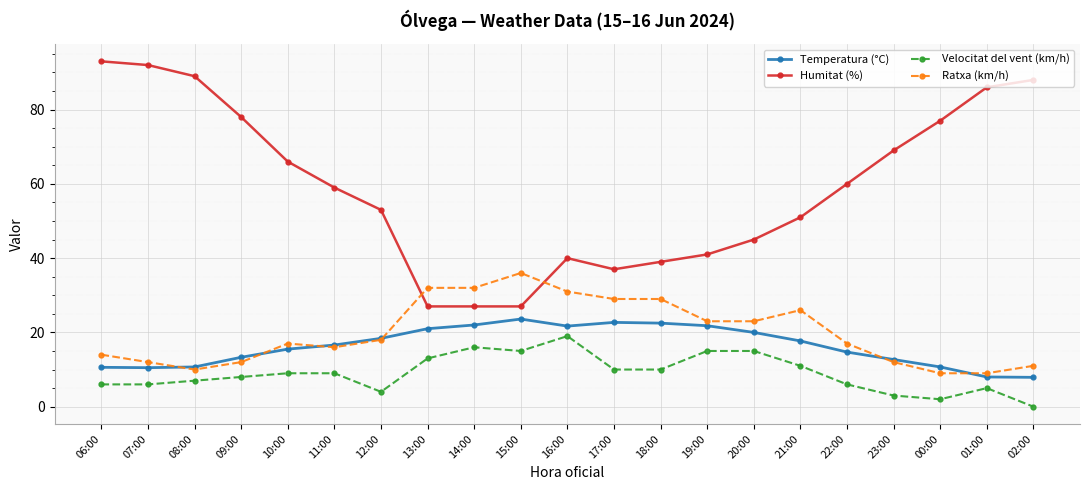

Which series has the widest spread of values?

Humitat (%)